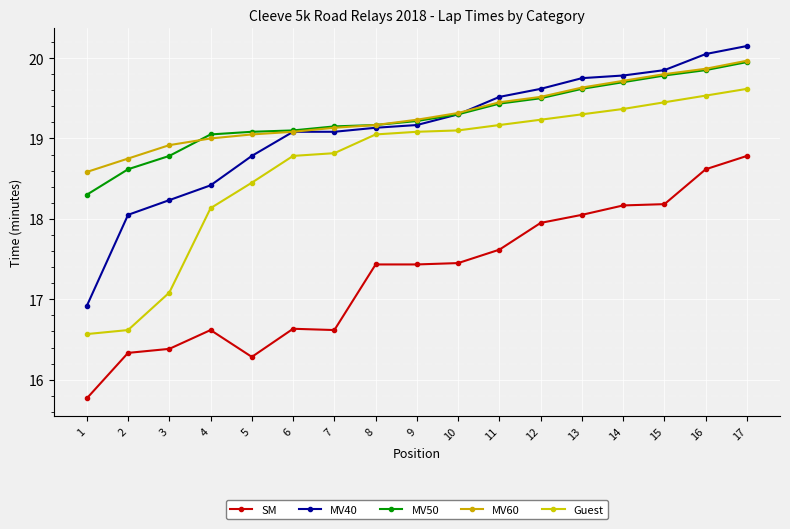

What is the average value of the SM series?

17.3